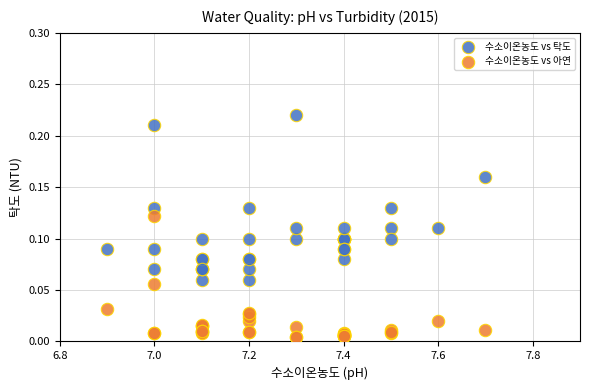

Which series contains the highest Y value?

수소이온농도 vs 탁도